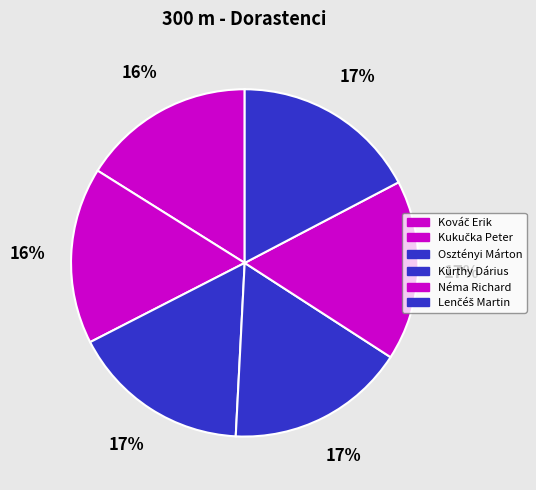

What percentage is the Néma Richard slice, to the nearest percent?

17%